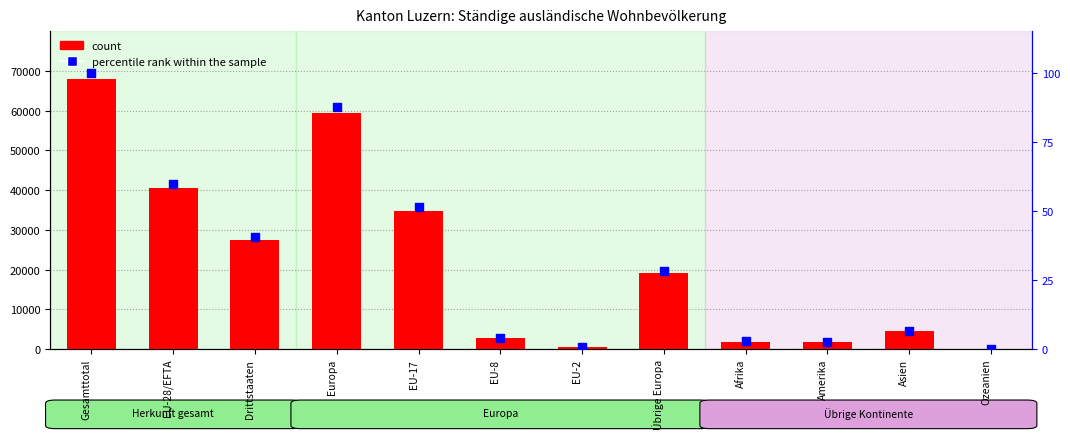

Which series reaches the minimum Y coordinate?

percentile rank within the sample